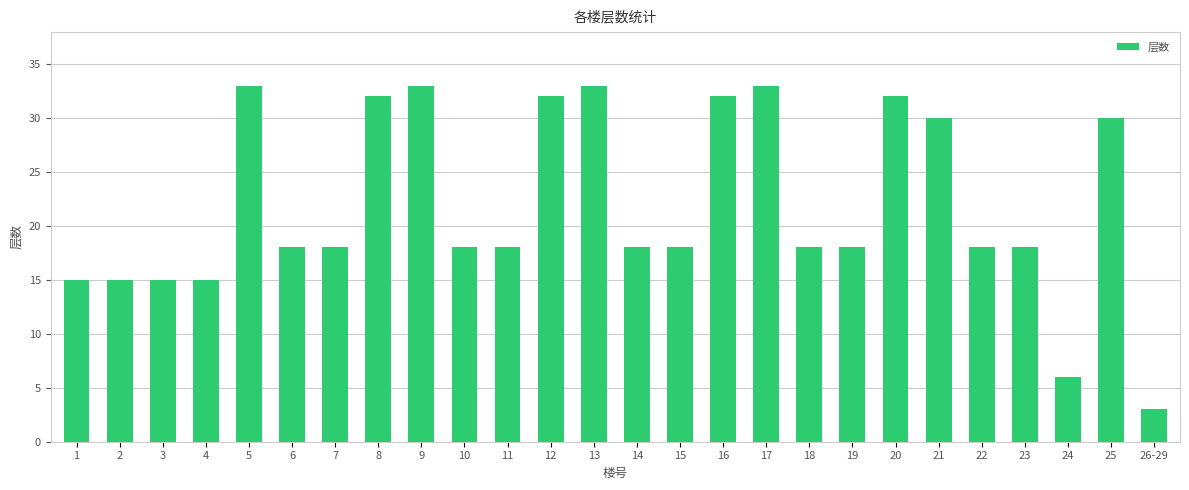

Reading left to right, list all the values displayed in this chart.

1=15	2=15	3=15	4=15	5=33	6=18	7=18	8=32	9=33	10=18	11=18	12=32	13=33	14=18	15=18	16=32	17=33	18=18	19=18	20=32	21=30	22=18	23=18	24=6	25=30	26-29=3